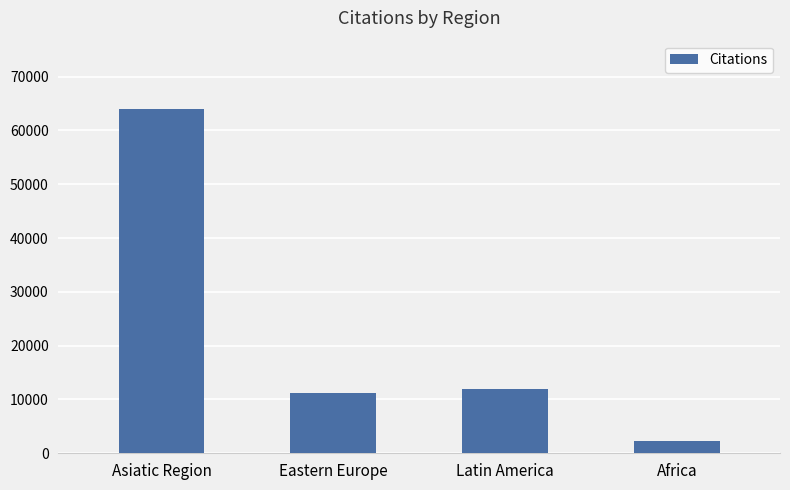

Reading left to right, what are all the values shown in this chart?

63903	11283	11908	2309